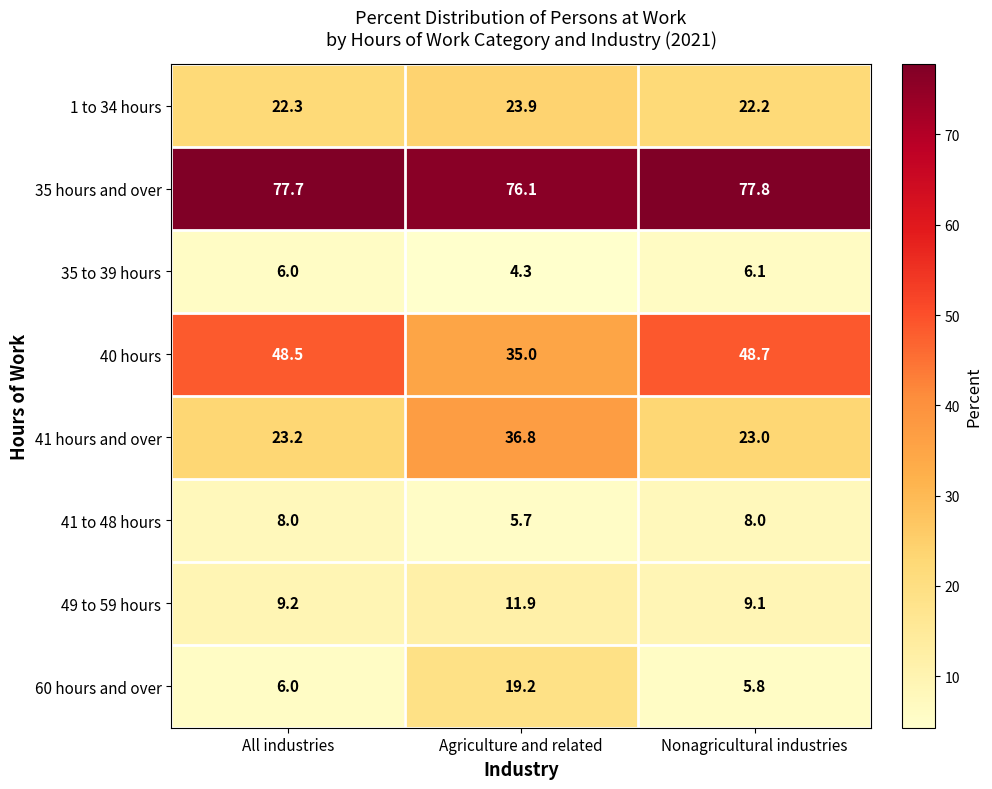

How many data points does each series have?

3